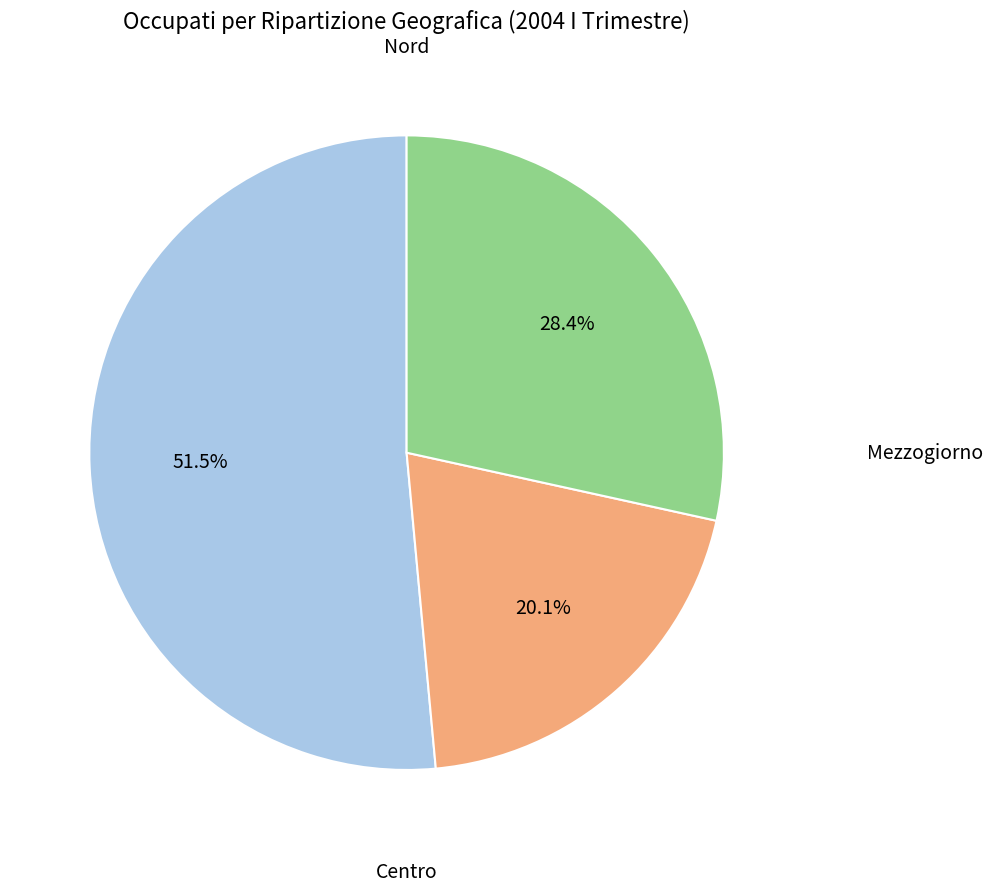

Is there a majority slice in this chart?

Yes